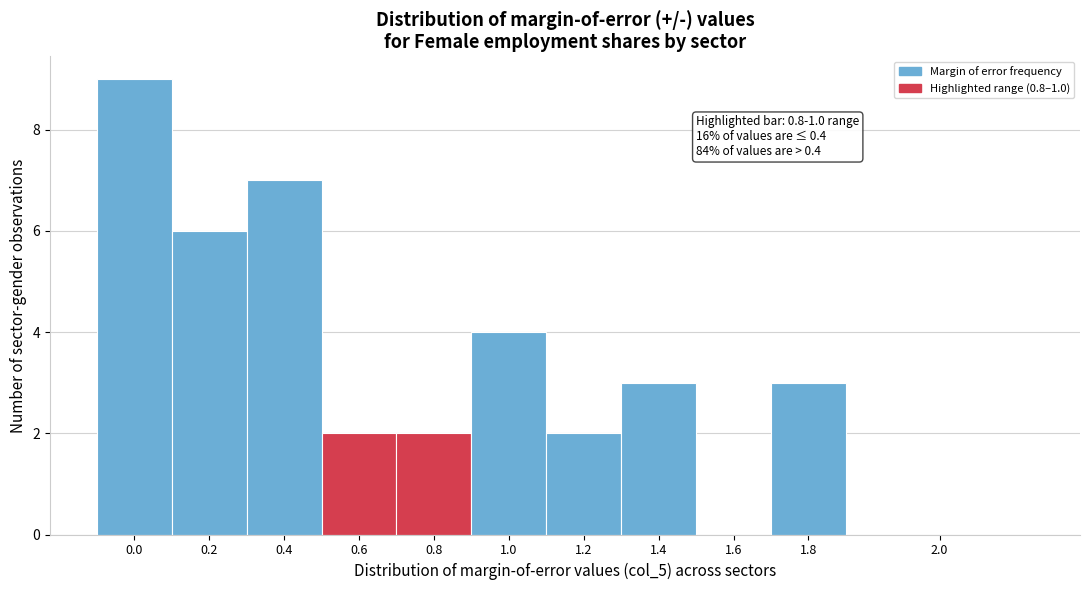

The chart shows a value of 2 at 1.2. True or false?

True